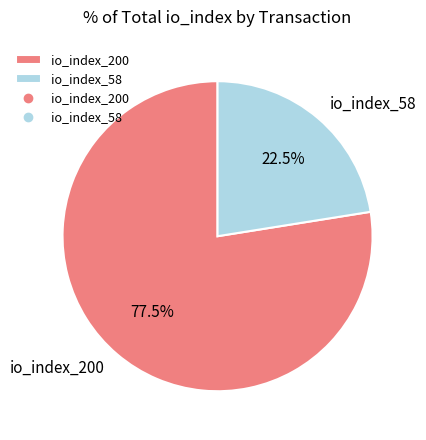

To the nearest percent, what is the difference between the io_index_58 and io_index_200 slice percentages?

55%